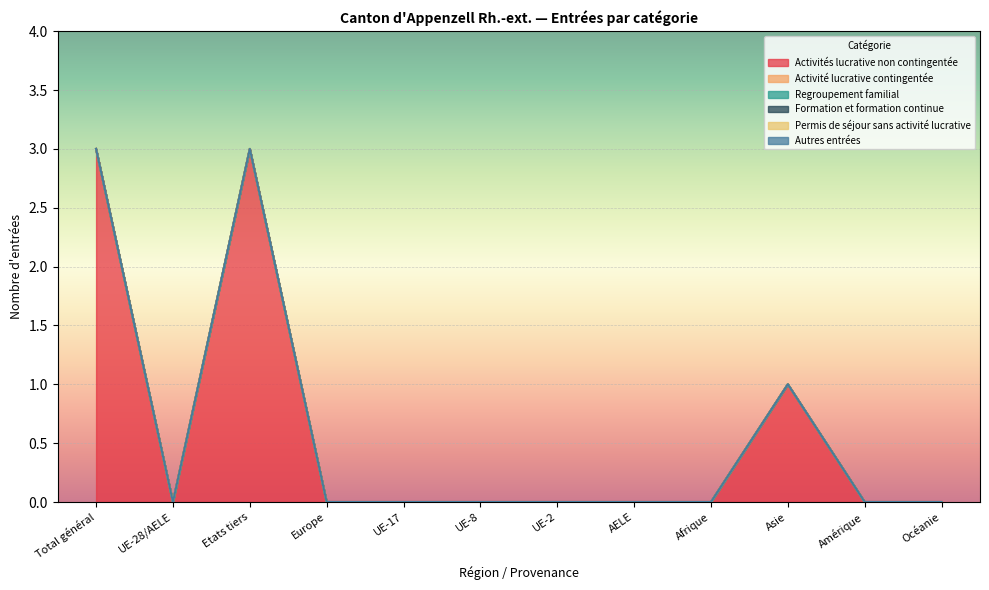

Which category has the lowest value in the Activités lucrative non contingentée series?

UE-28/AELE